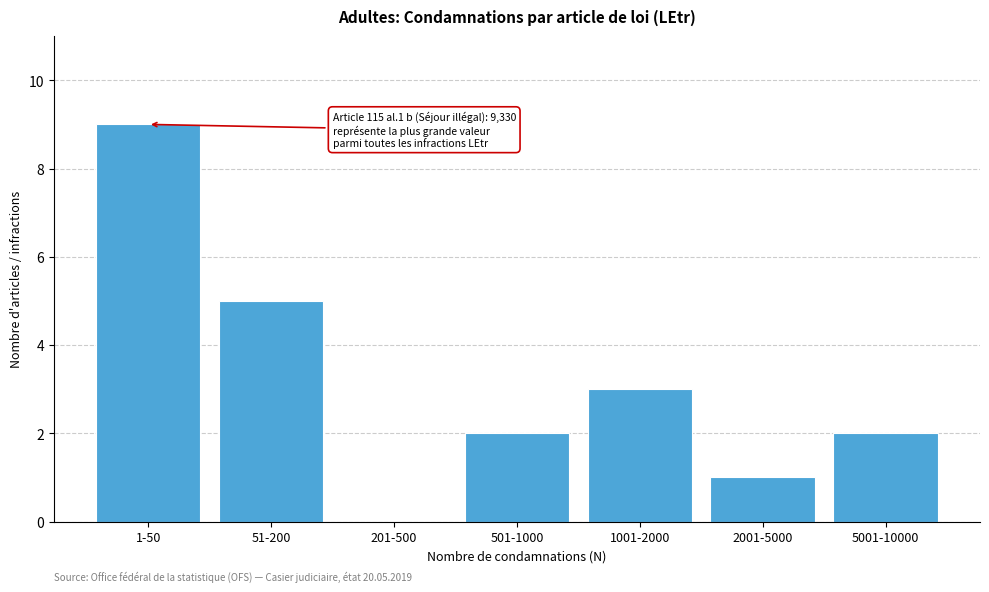

Reading left to right, extract all data points from this chart.

1-50=9	51-200=5	201-500=0	501-1000=2	1001-2000=3	2001-5000=1	5001-10000=2